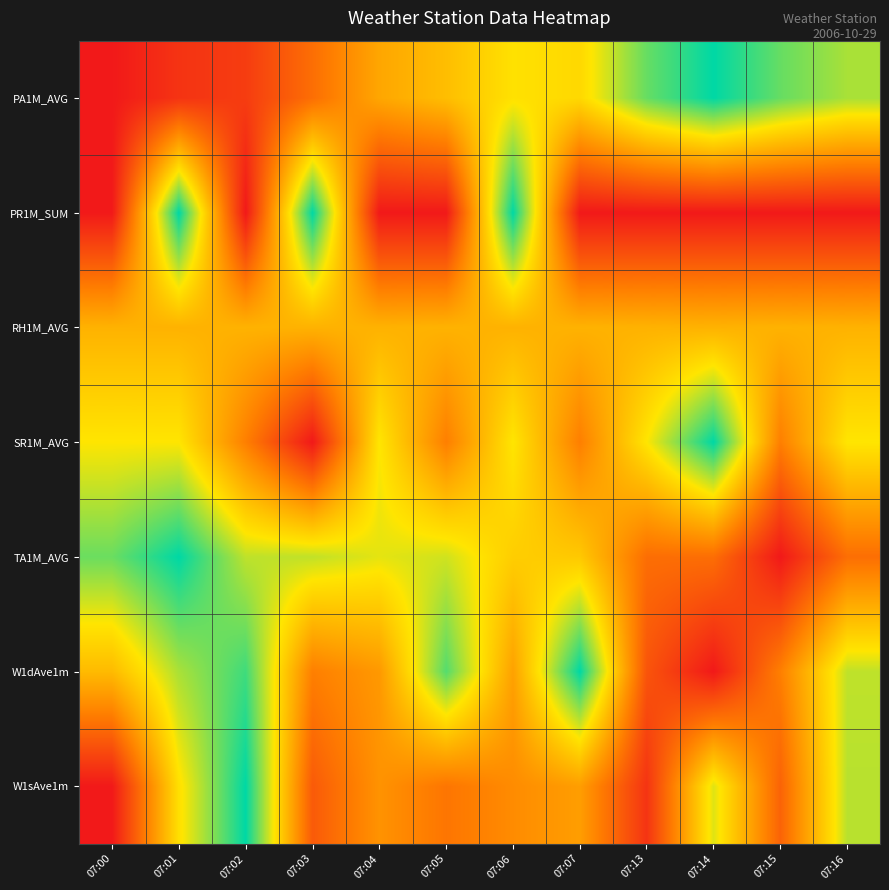

What is the spread (max minus min) of values at 07:14?

1.0